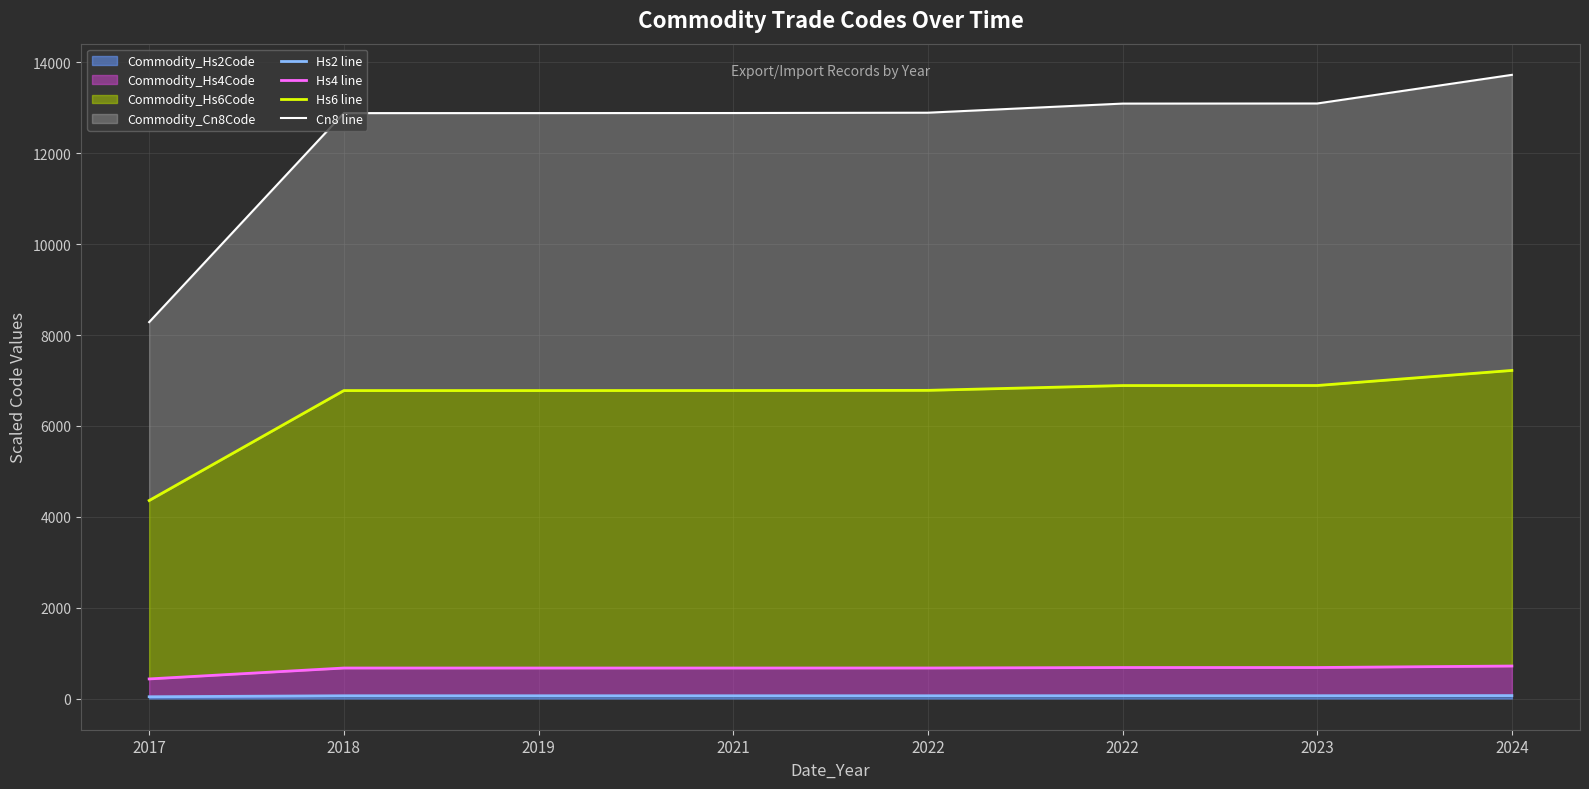

The value of Hs2 line at 2019 is 35.3. True or false?

False